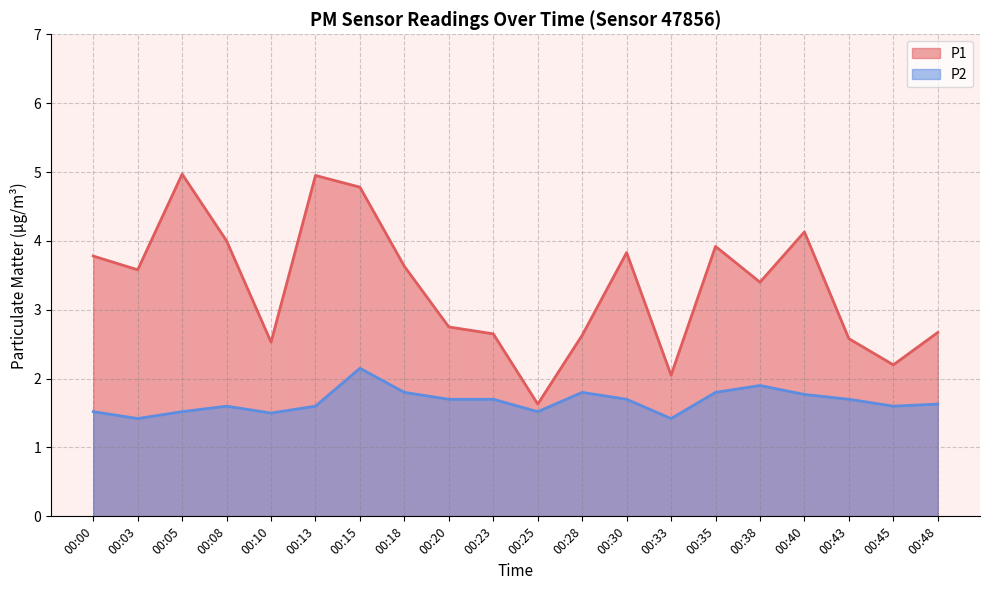

Where is the first local maximum for P2?

00:08